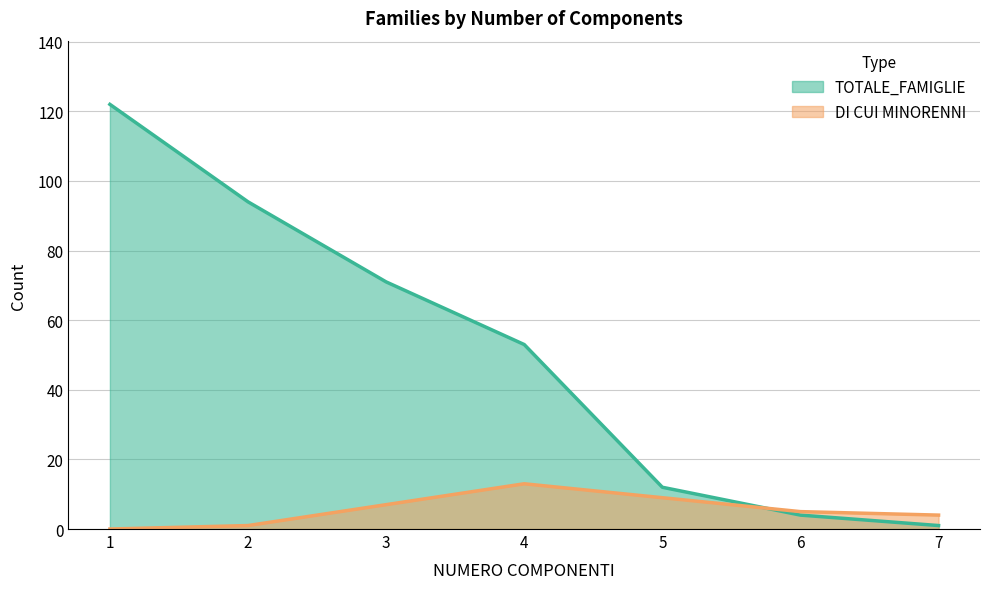

At which category does the chart reach its minimum across all series?

1